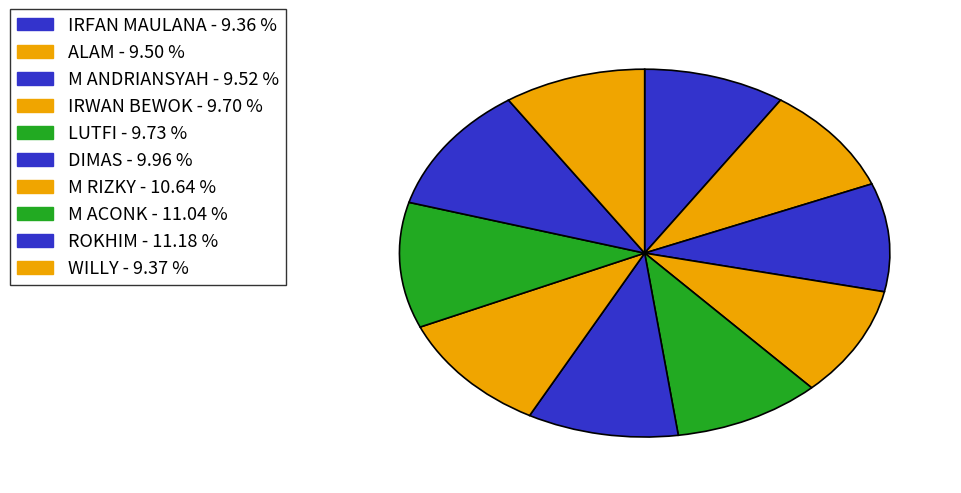

To the nearest percent, what portion does ALAM represent?

10%